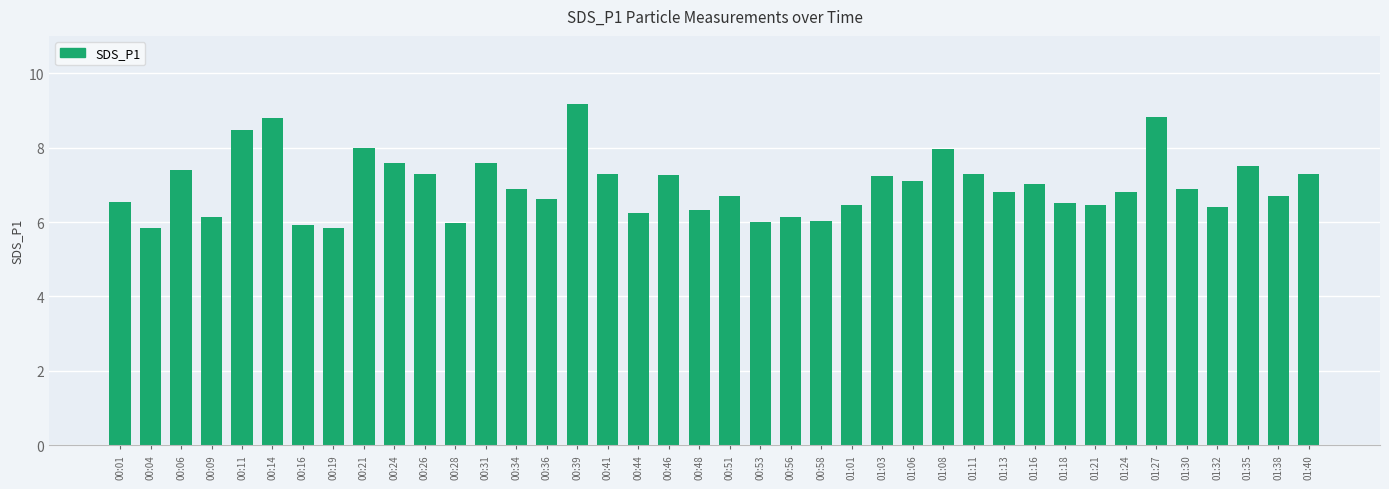

Count the number of categories in the chart.

40